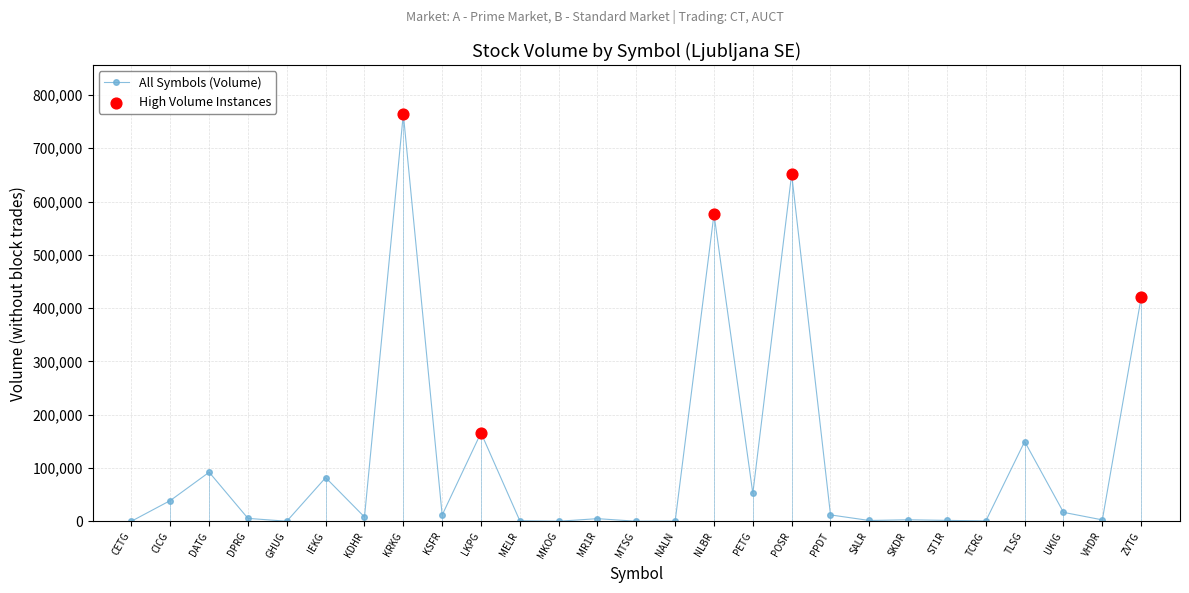

Which category has the highest value across all series?

KRKG